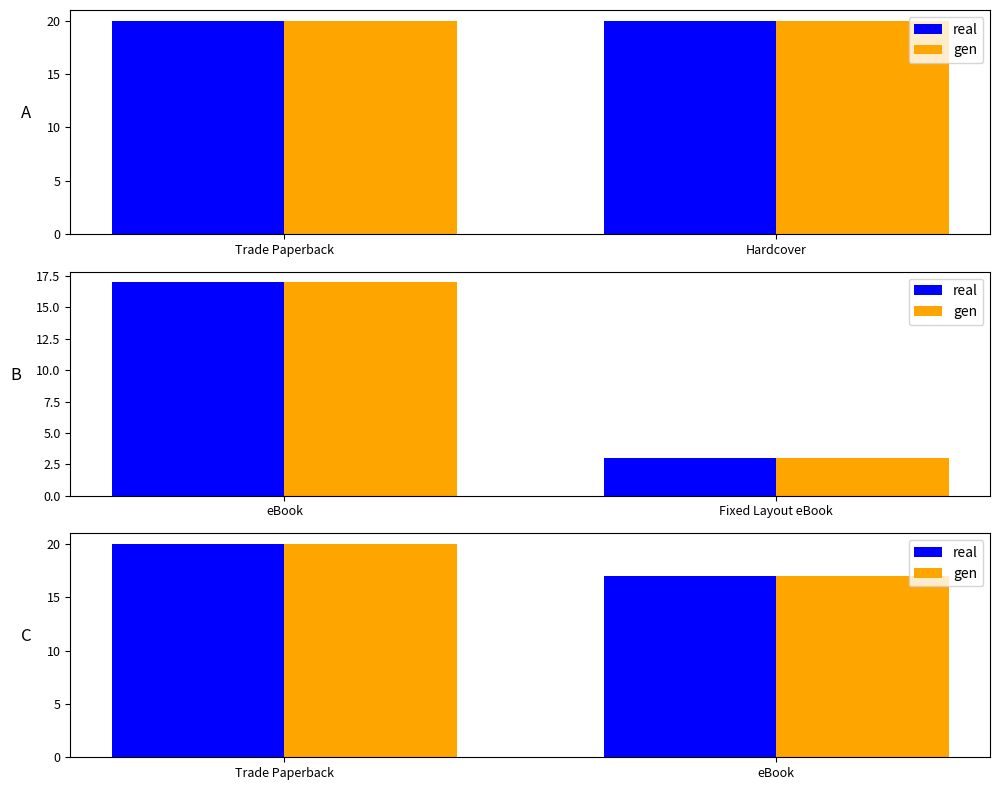

What is the label of the 2nd bar from the right?

Trade Paperback